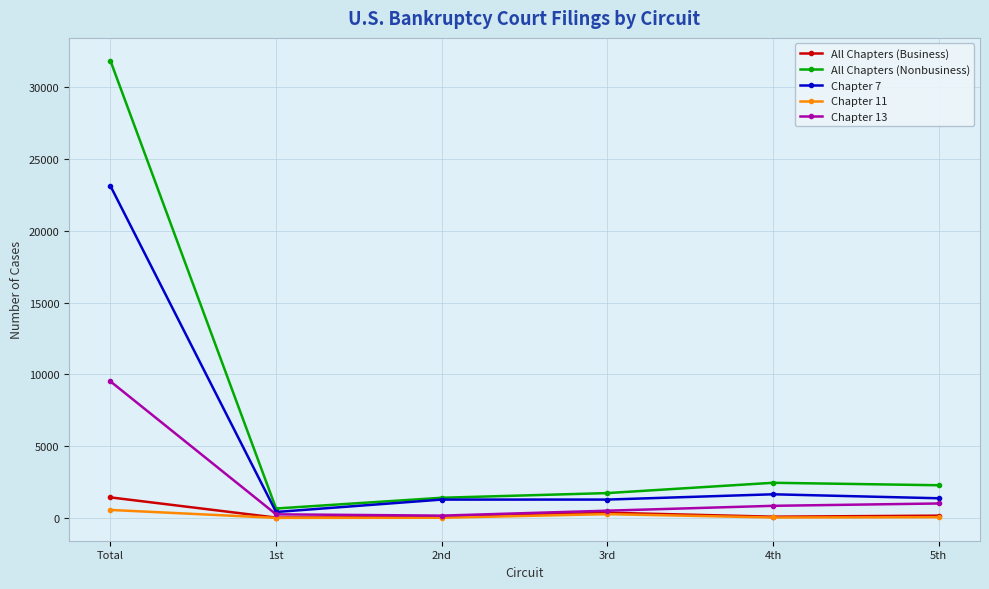

What is the lowest value of the All Chapters (Business) series?

31